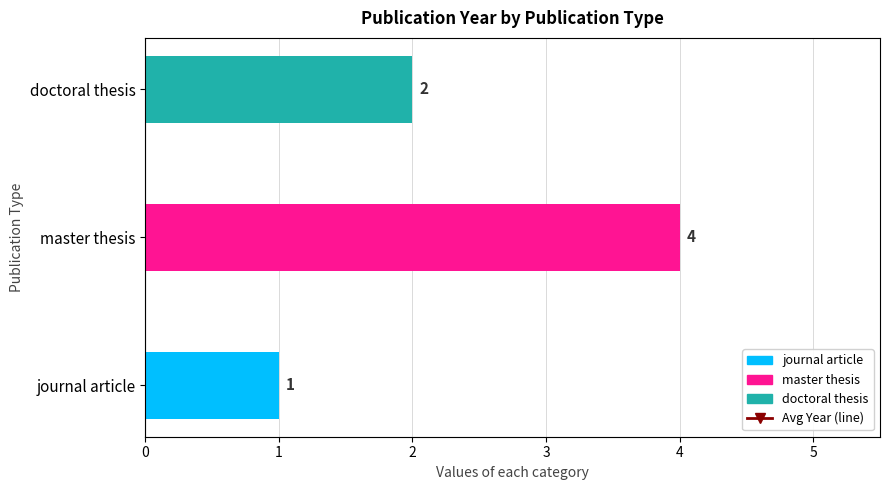

What is the difference between the second highest and minimum values in the Avg Publication Year series?

1